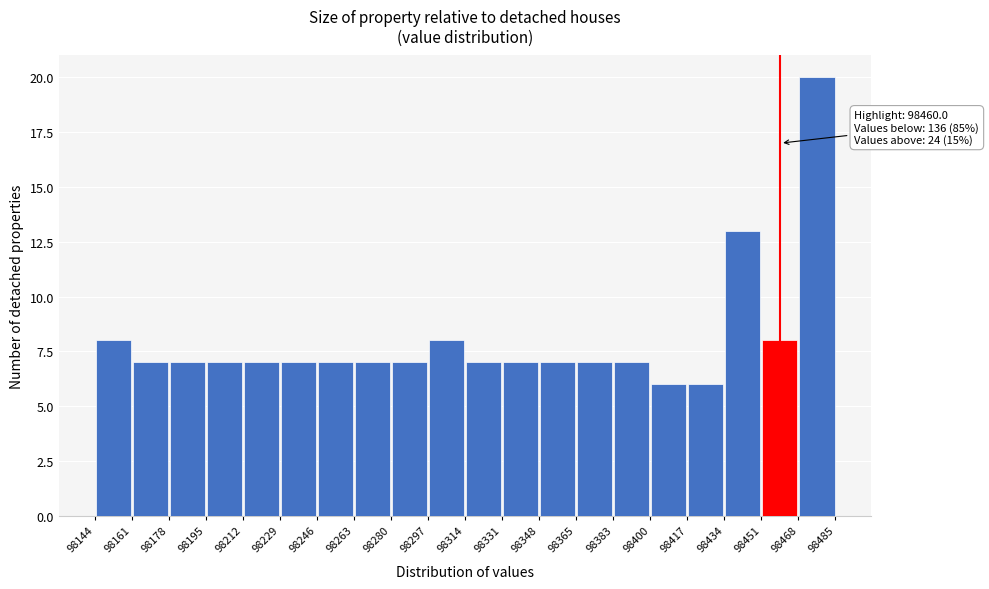

Over which range of the x-axis is the bar tallest?

98468 to 98485